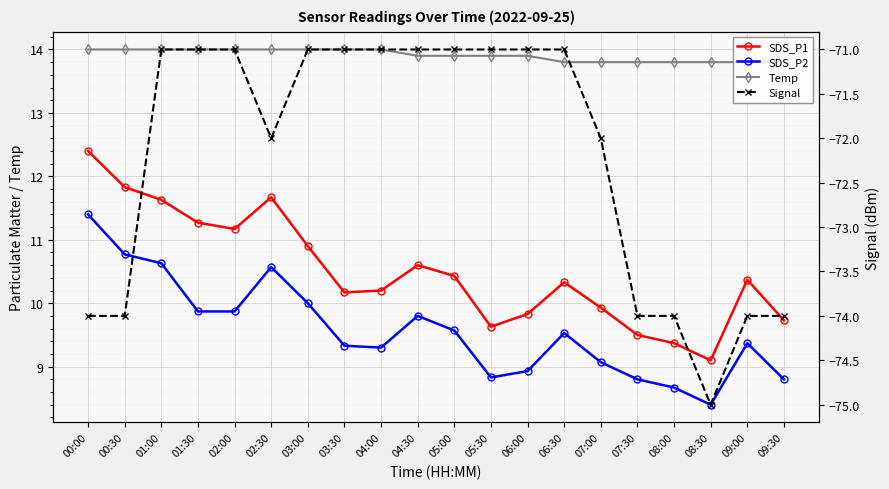

What is the total value across all series at 08:00?

-42.2